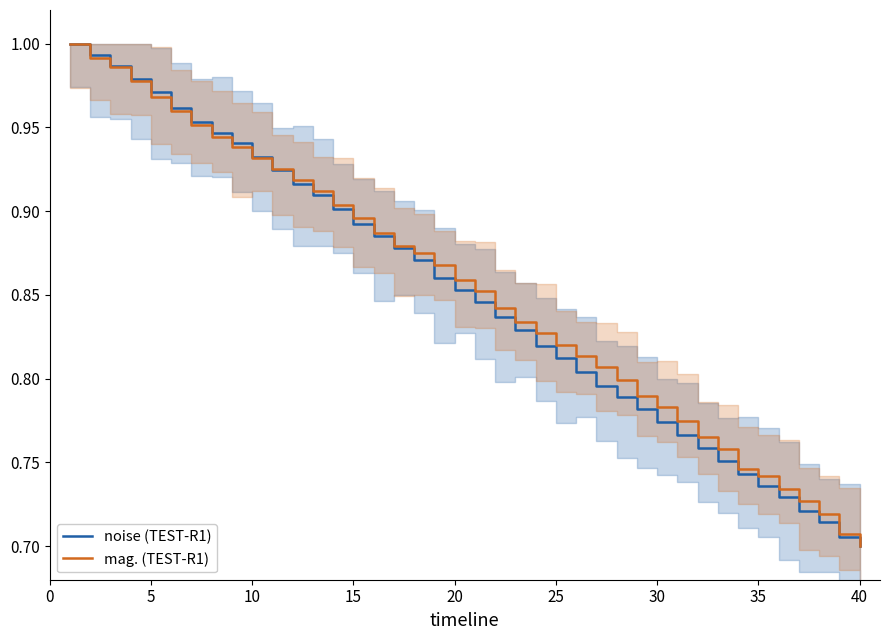

What is the difference between the maximum and minimum values in the noise (TEST-R1) series?

0.3